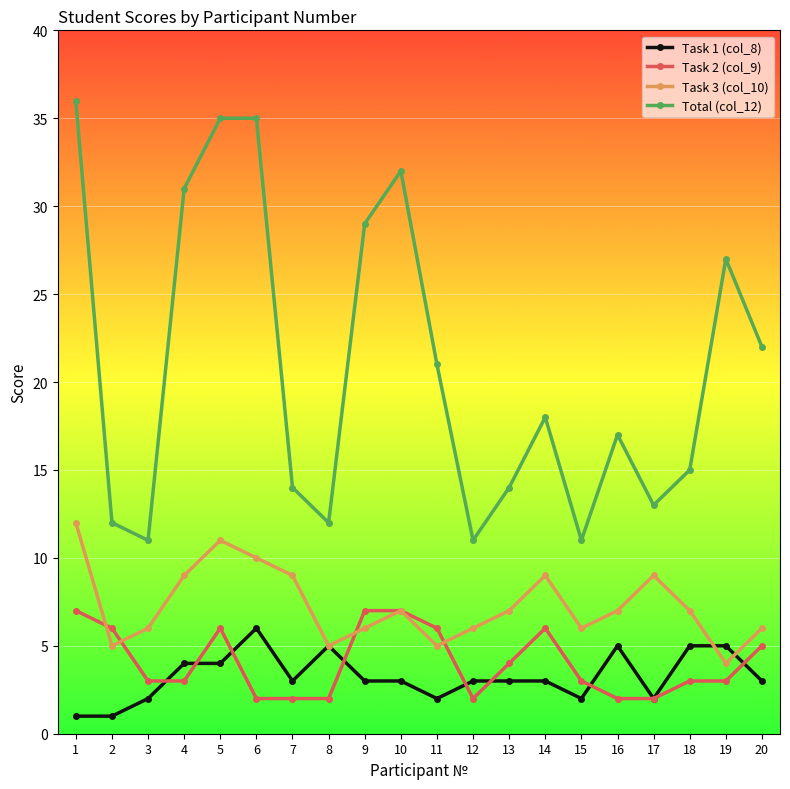

Between 15 and 19, which series saw the biggest shift?

Total (col_12)